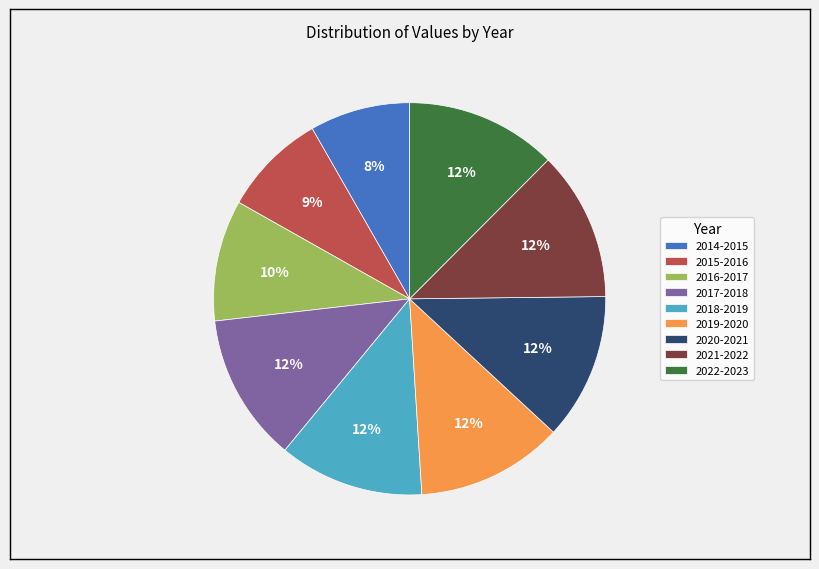

How many slices are in this pie chart?

9